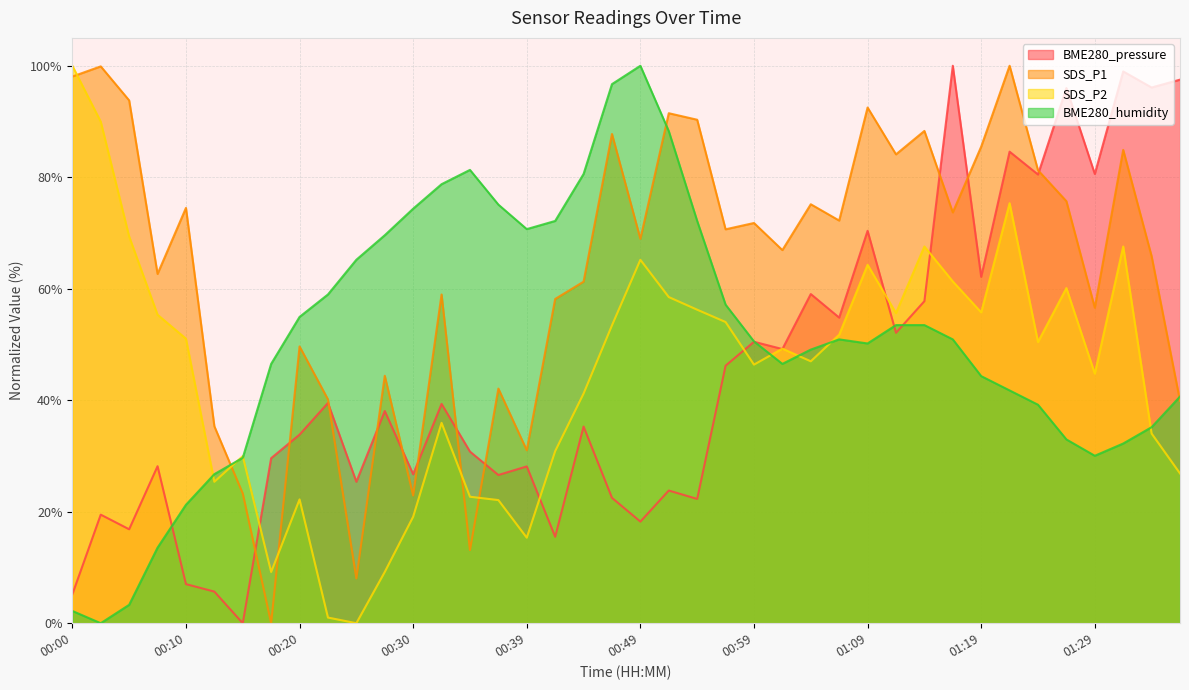

Which series has the widest spread of values?

BME280_pressure